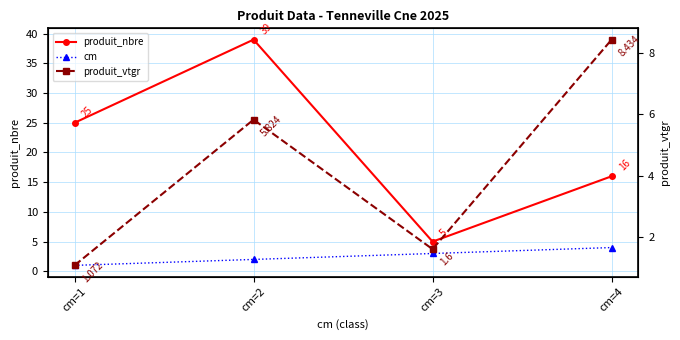

Is it true that produit_vtgr equals 14.3 at cm=4?

False